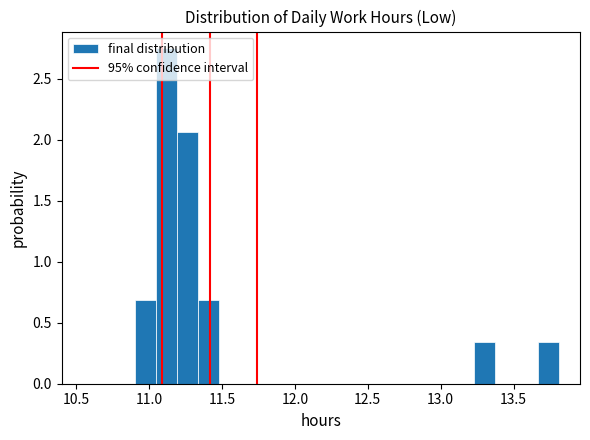

Around what value on the x-axis is the tallest bar? Give the approximate position of its centre, as read against the axis.

11.10